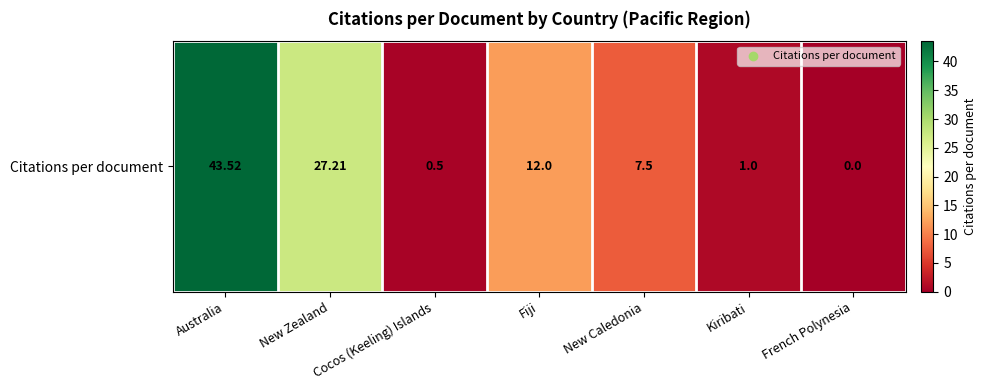

What is the difference between the maximum and minimum values?

43.5